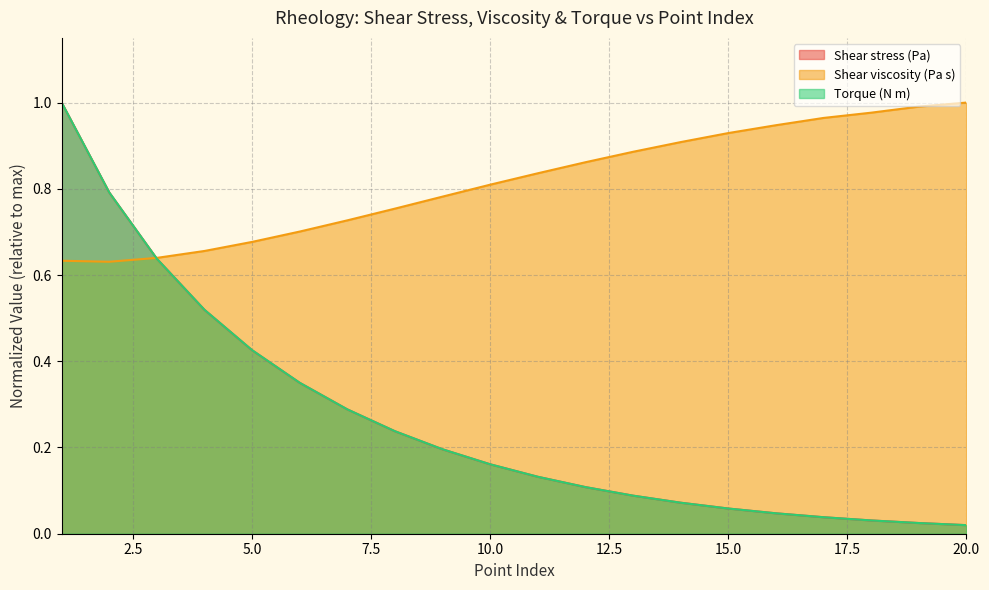

Reading left to right, list all the values displayed in this chart.

Shear stress (Pa): 1=1.0	2=0.8	3=0.6	4=0.5	5=0.4	6=0.3	7=0.3	8=0.2	9=0.2	10=0.2	11=0.1	12=0.1	13=0.1	14=0.1	15=0.1	16=0.0	17=0.0	18=0.0	19=0.0	20=0.0
Shear viscosity (Pa s): 1=0.6	2=0.6	3=0.6	4=0.7	5=0.7	6=0.7	7=0.7	8=0.8	9=0.8	10=0.8	11=0.8	12=0.9	13=0.9	14=0.9	15=0.9	16=0.9	17=1.0	18=1.0	19=1.0	20=1.0
Torque (N m): 1=1.0	2=0.8	3=0.6	4=0.5	5=0.4	6=0.4	7=0.3	8=0.2	9=0.2	10=0.2	11=0.1	12=0.1	13=0.1	14=0.1	15=0.1	16=0.0	17=0.0	18=0.0	19=0.0	20=0.0